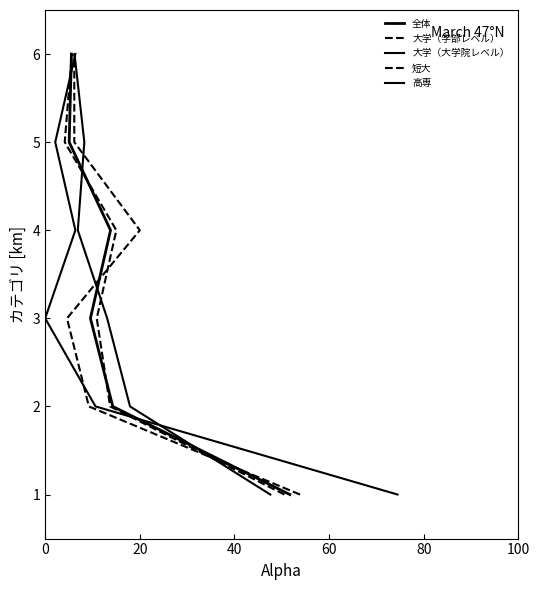

True or false: 全体 and 短大 cross at least once.

False